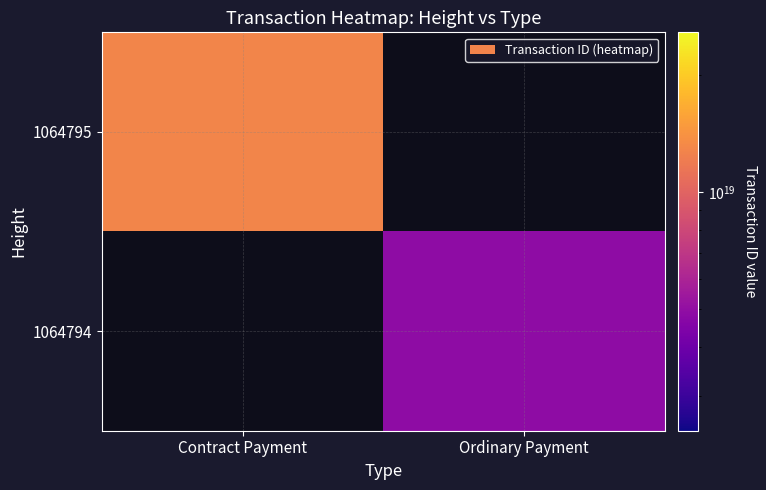

Rank the series by their maximum value, from lowest to highest.

1064795, 1064794